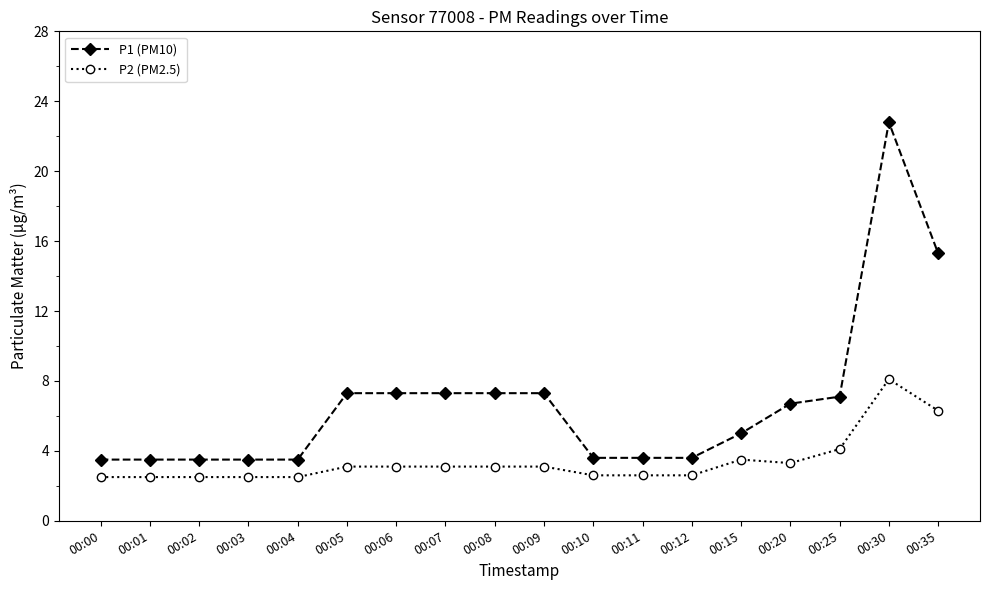

What value does the P1 (PM10) series have at 00:10?

3.6